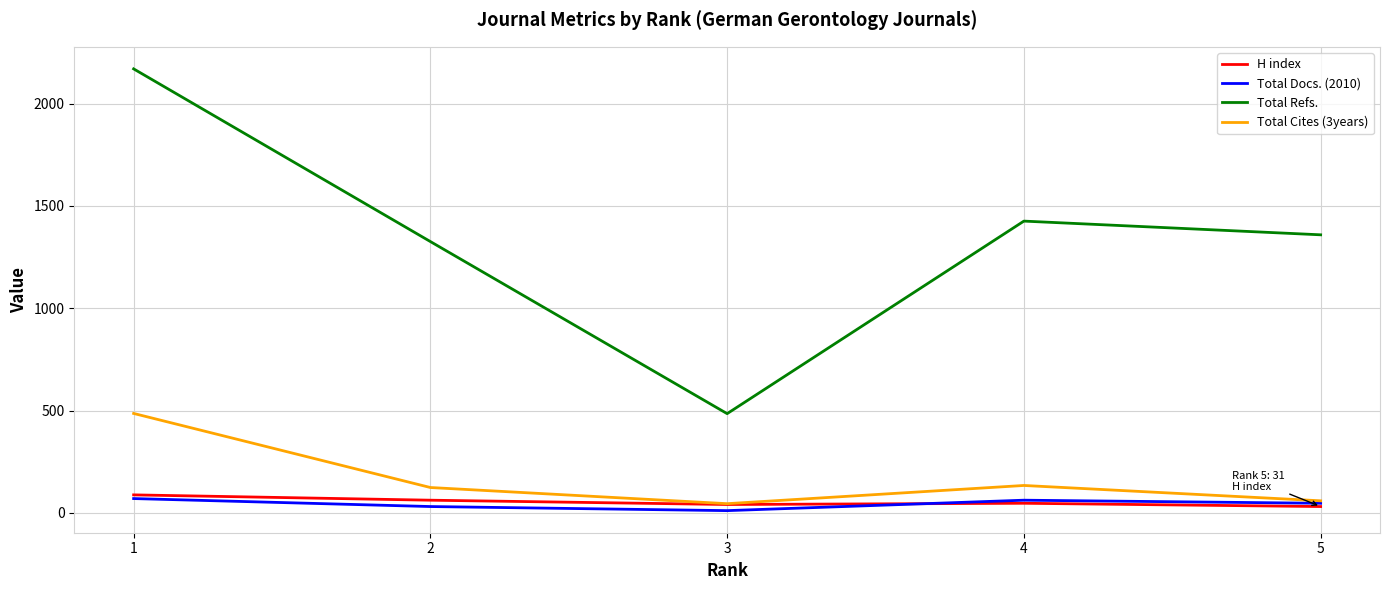

Is the value of Total Docs. (2010) at 2 greater than the value of H index at 1?

No